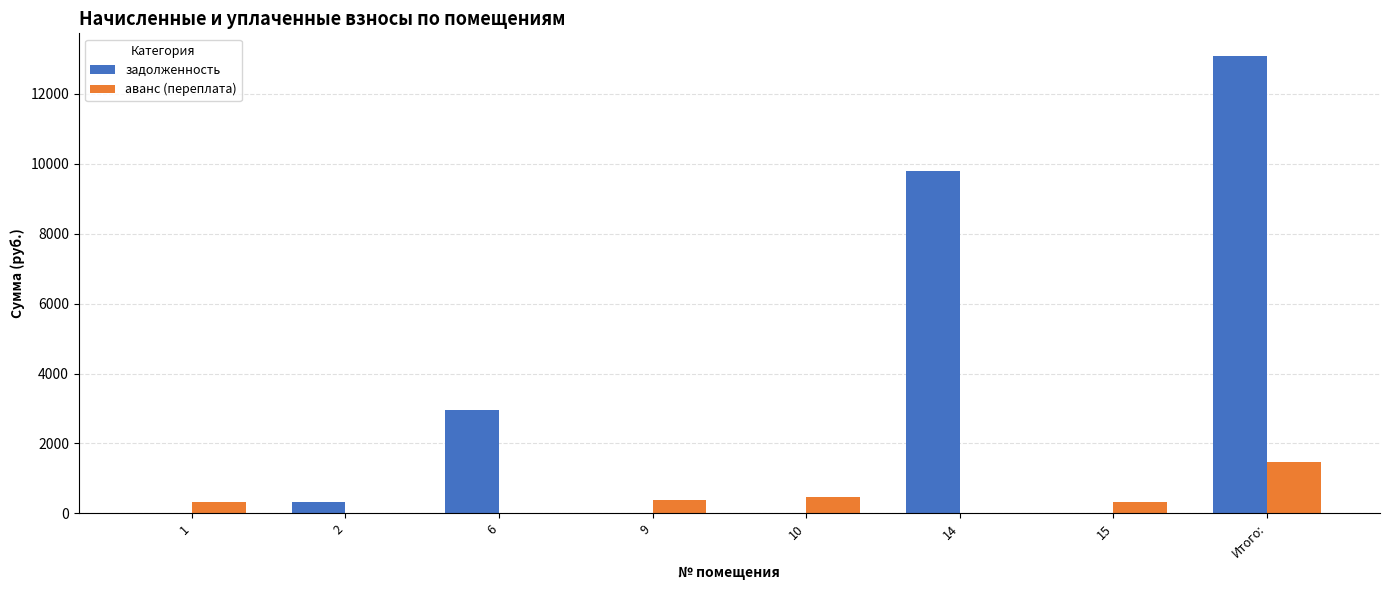

Which series changed the most between 6 and 15?

задолженность